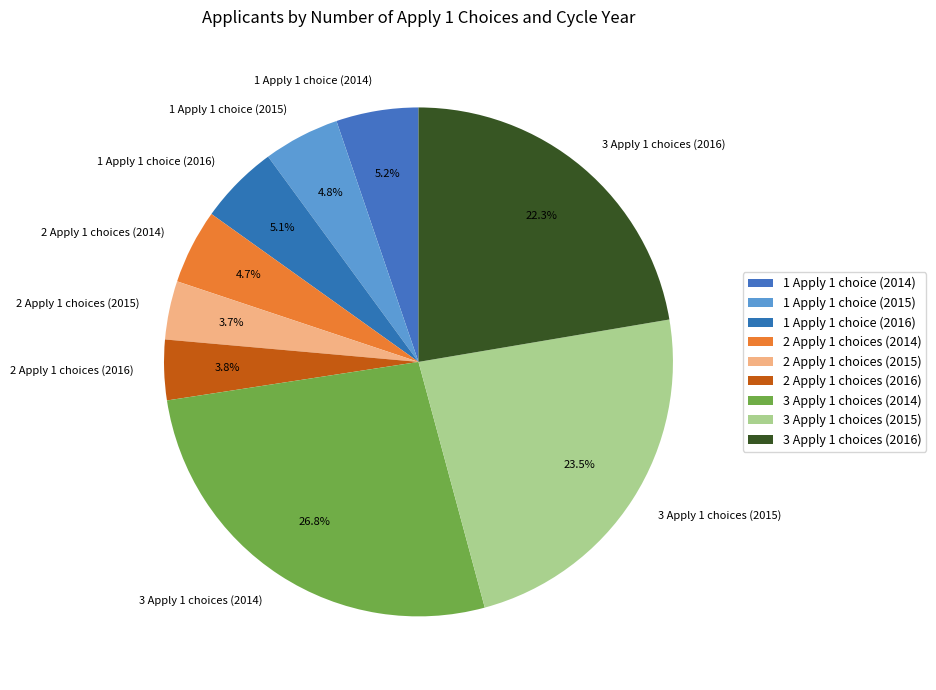

Which slice is the largest?

3 Apply 1 choices (2014)